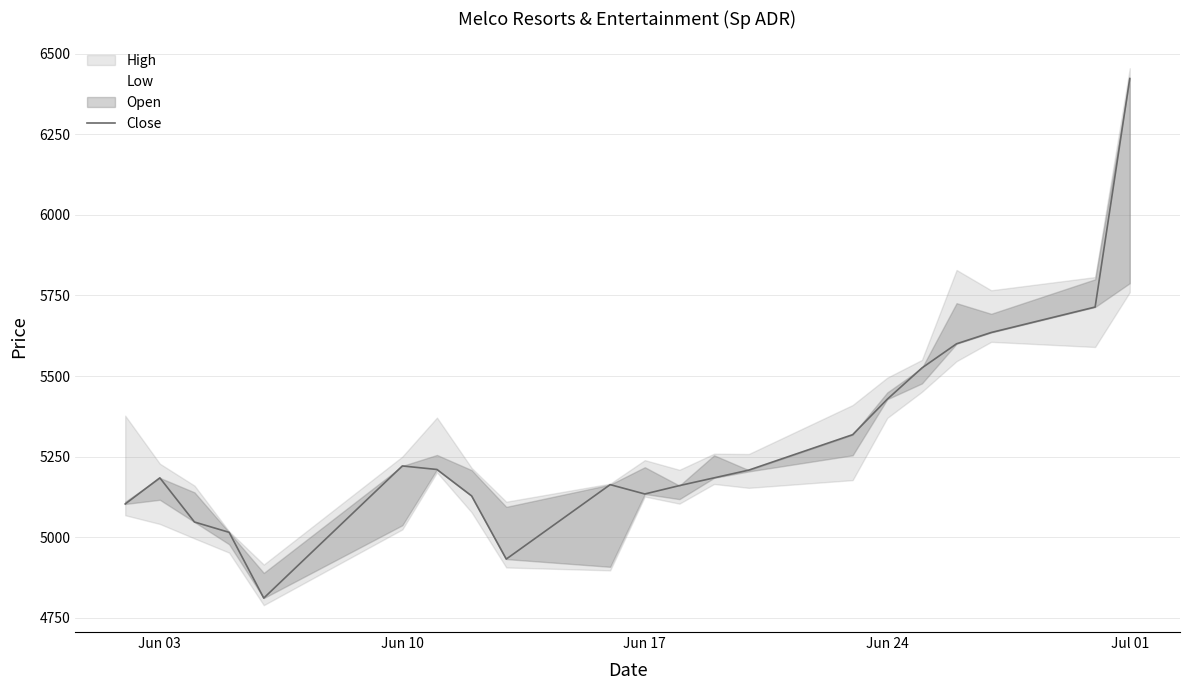

What is the difference between the maximum and minimum values?

1612